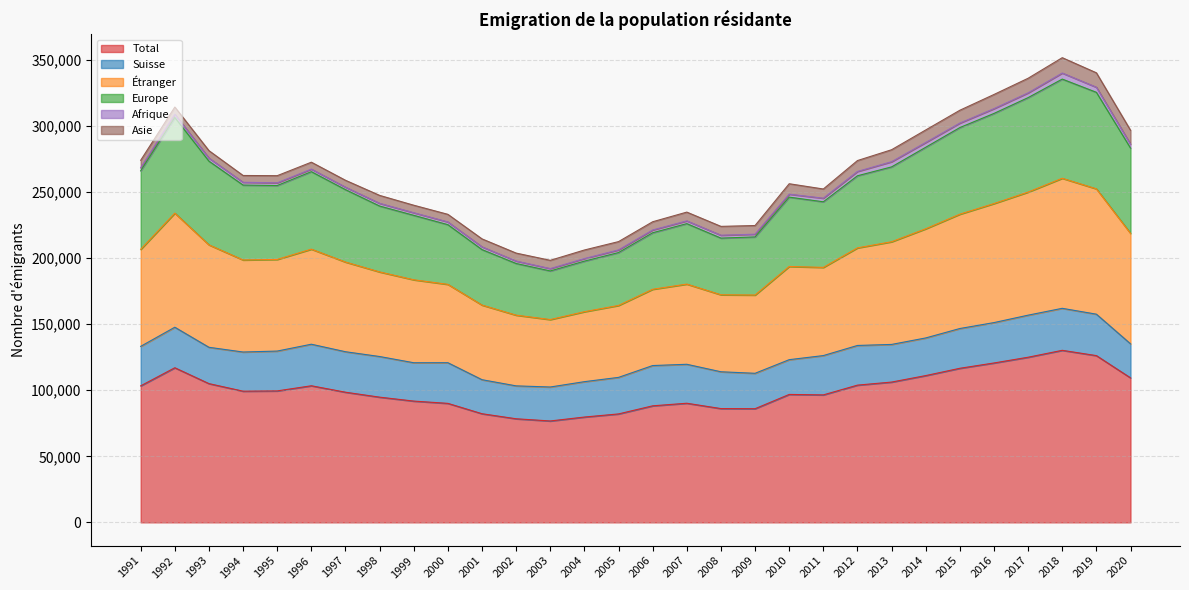

Which category has the highest value in the Total series?

2018